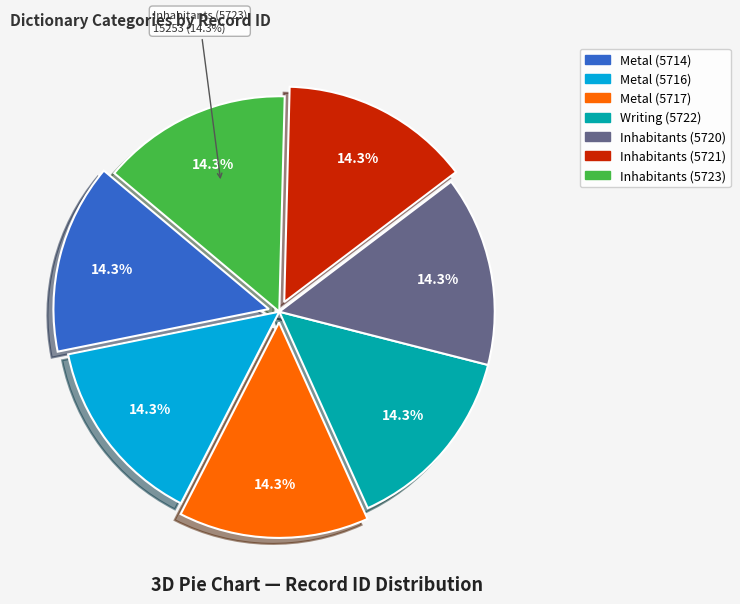

Which slice is the largest?

Inhabitants (5723)